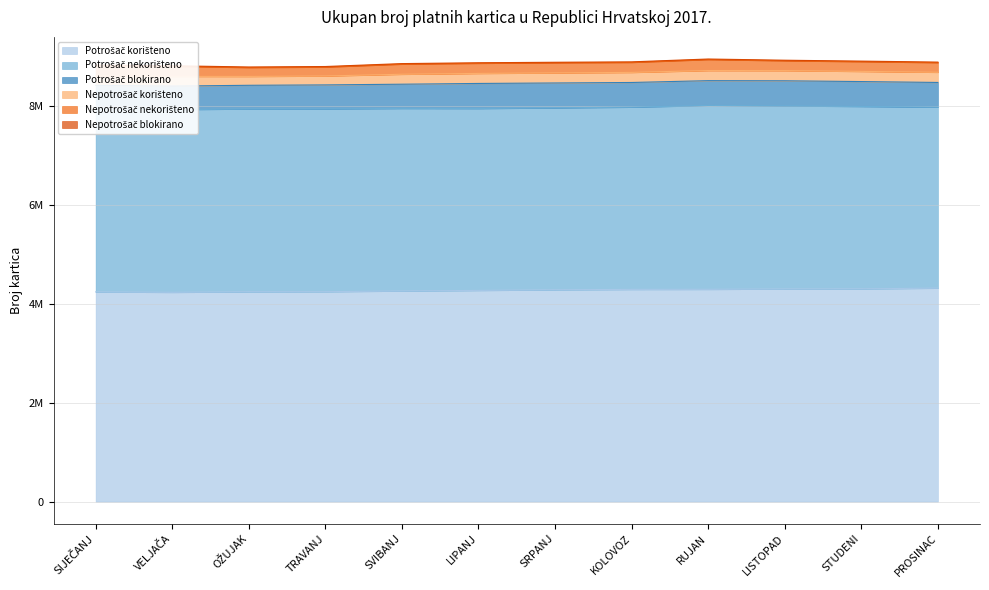

What is the sum of the Nepotrošač blokirano values at STUDENI and SIJEČANJ?

20432